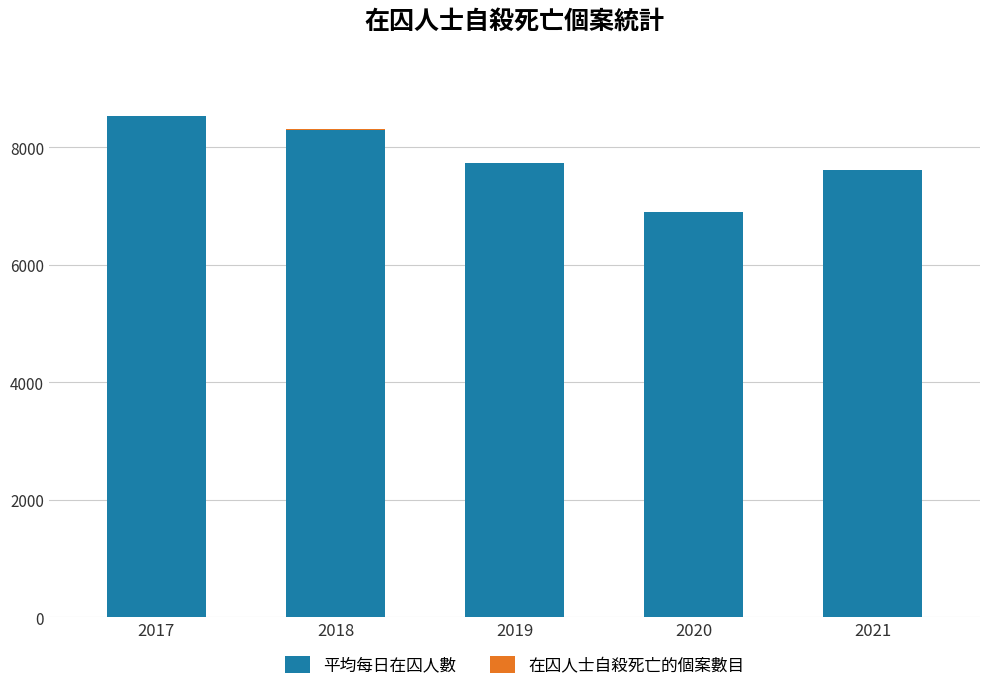

What is the maximum value for 平均每日在囚人數?

8529